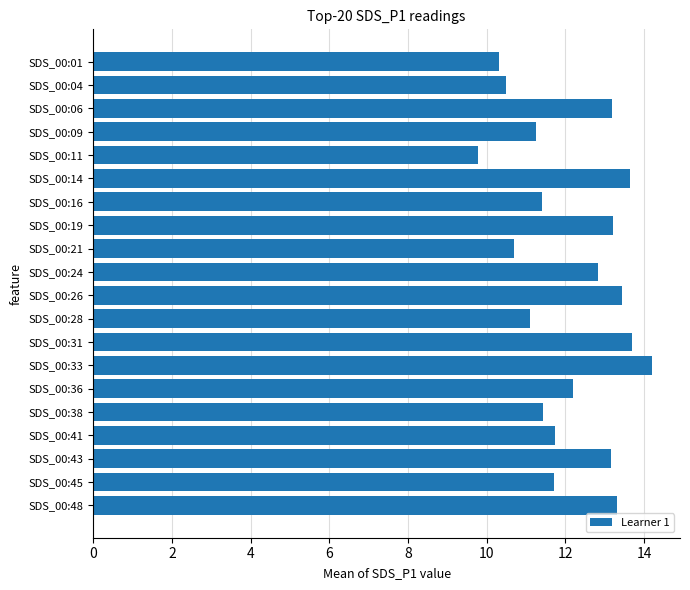

Is it true that the value at SDS_00:33 is 23.5?

False